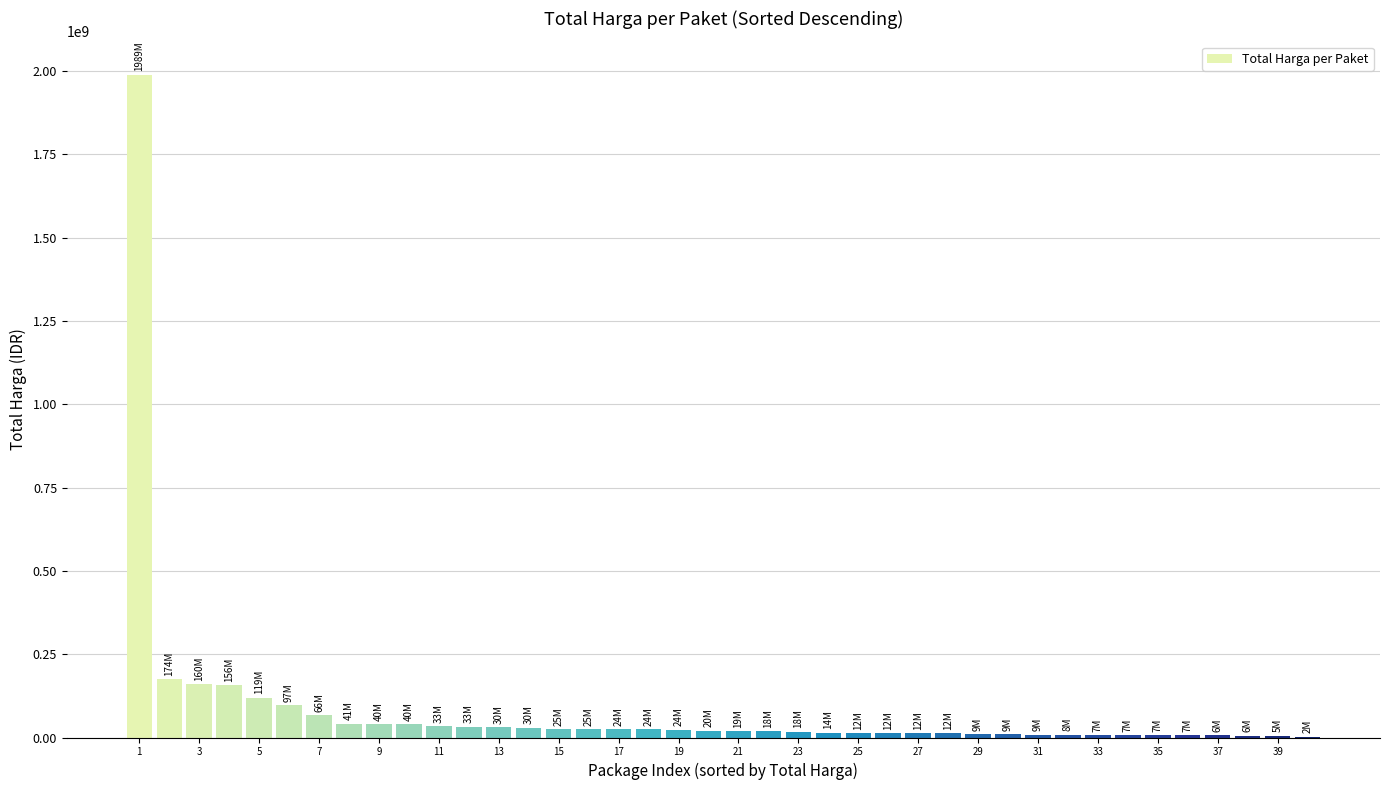

What is the sum of all values?

3366387500